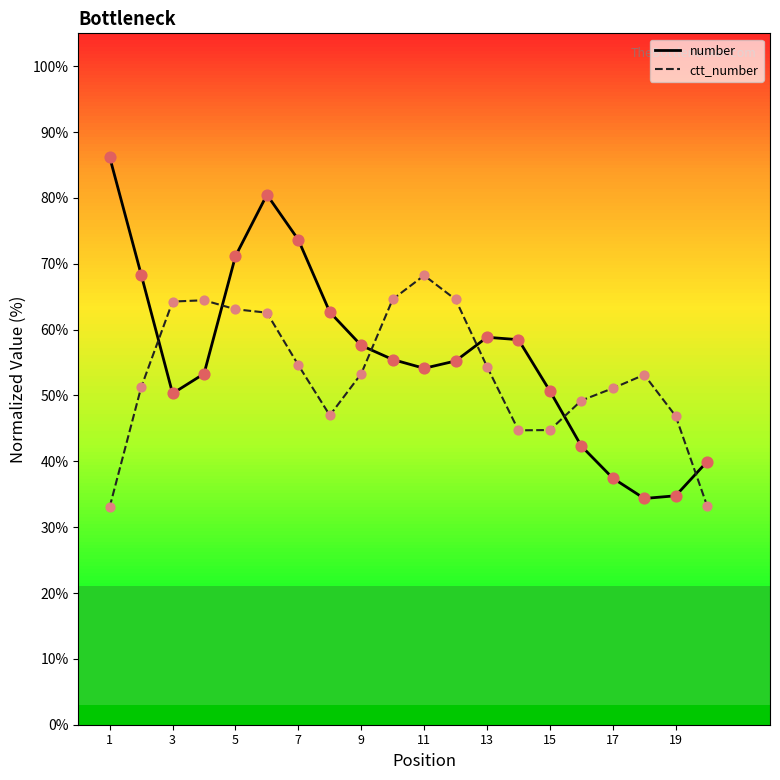

Which series has the largest total across all categories?

number